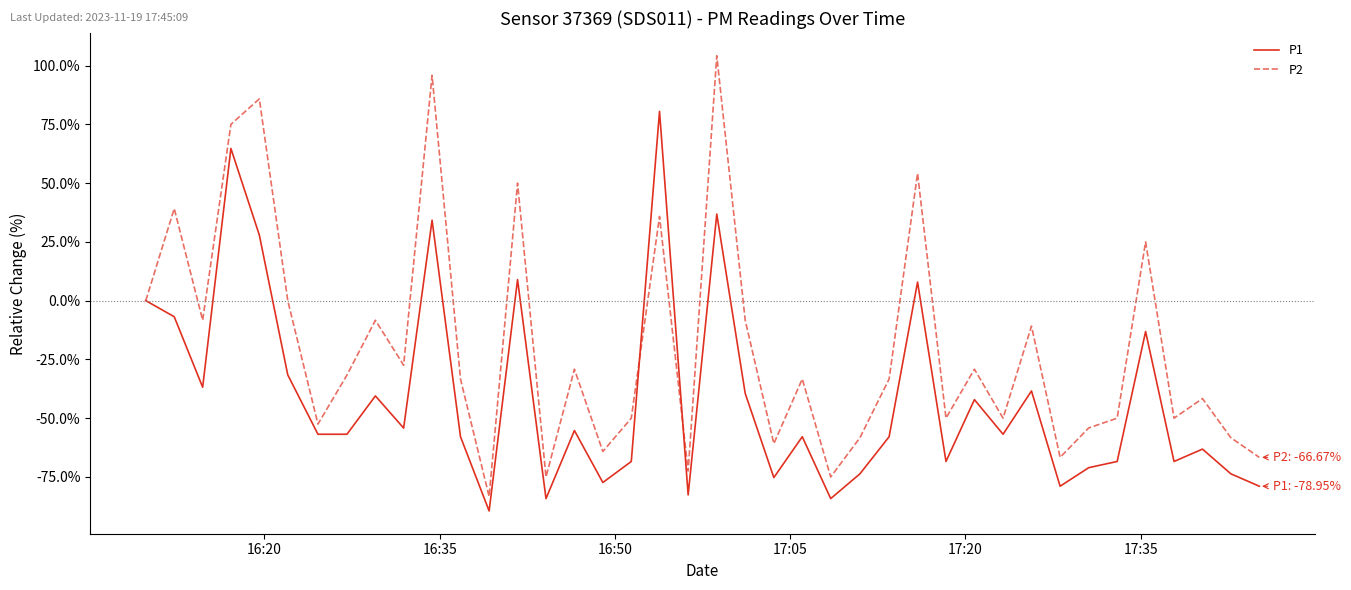

What is the lowest value of the P1 series?

-89.5